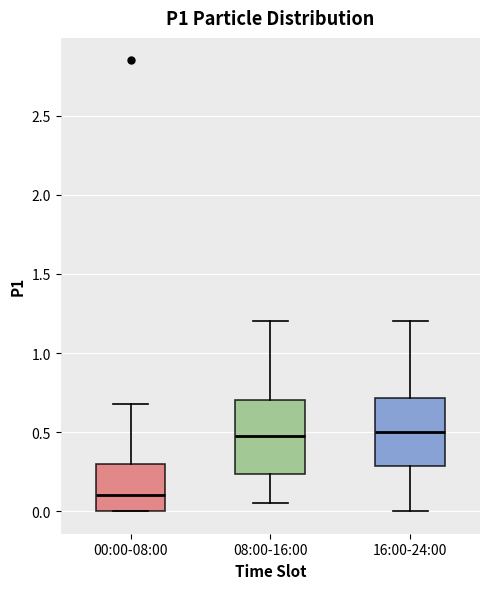

Reading left to right, read every box against the y-axis: the position of its median line, the range the box covers, and the ends of its whiskers. The values are not printed on the chart, so give them approximately, as read against the axis.

00:00-08:00: median 0.10, box 0.00 to 0.30, whiskers 0.00 to 0.70
08:00-16:00: median 0.50, box 0.25 to 0.70, whiskers 0.05 to 1.20
16:00-24:00: median 0.50, box 0.30 to 0.70, whiskers 0.00 to 1.20